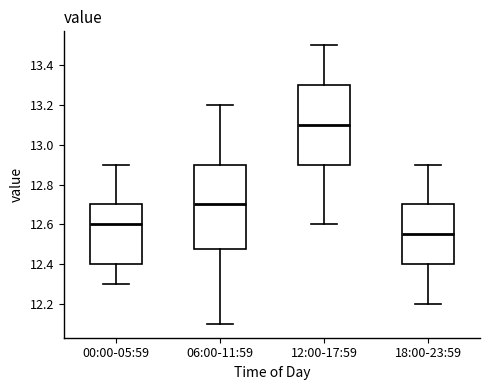

Comparing the boxes themselves (not the whiskers), which one is the tallest?

06:00-11:59